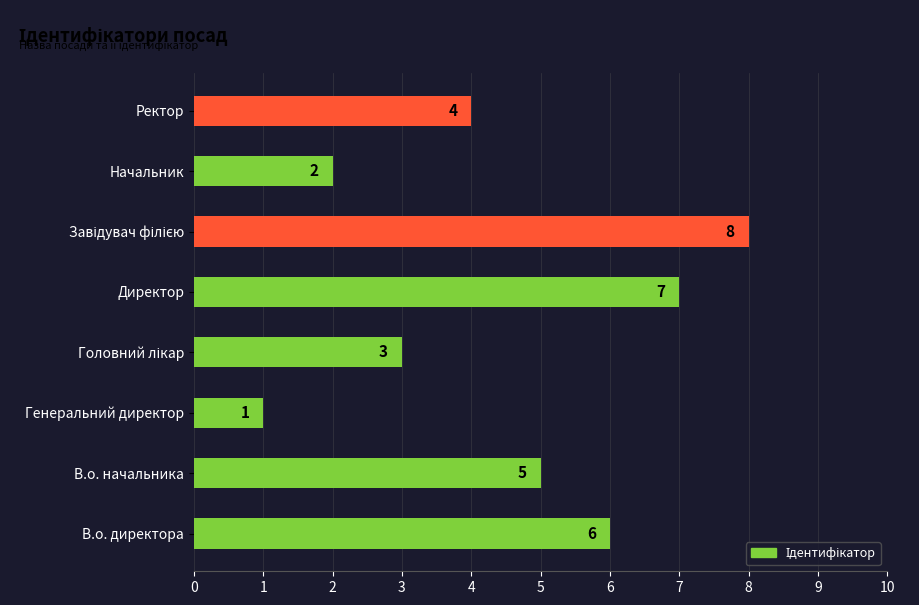

What is the difference between the maximum and minimum values?

7